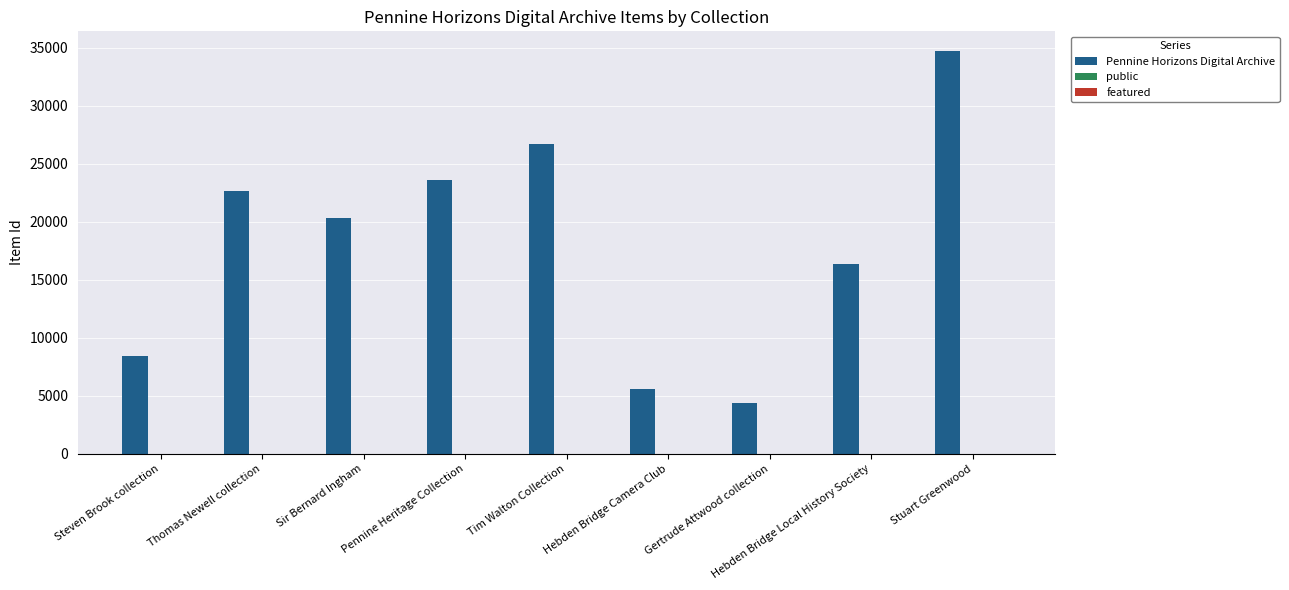

At which label does Pennine Horizons Digital Archive reach its peak?

Stuart Greenwood